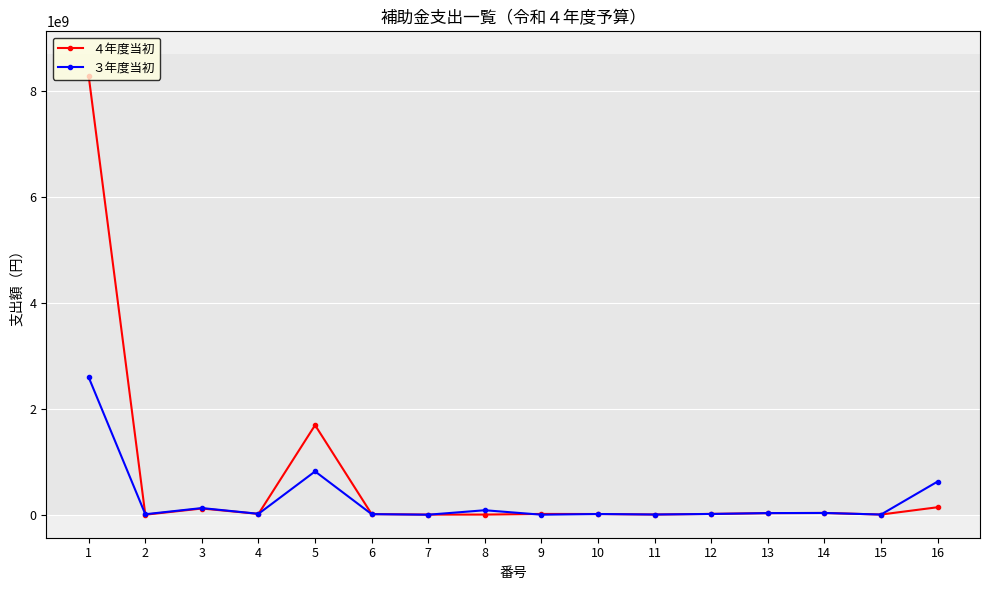

What is the difference between the ３年度当初 values at 14 and 10?

20000000